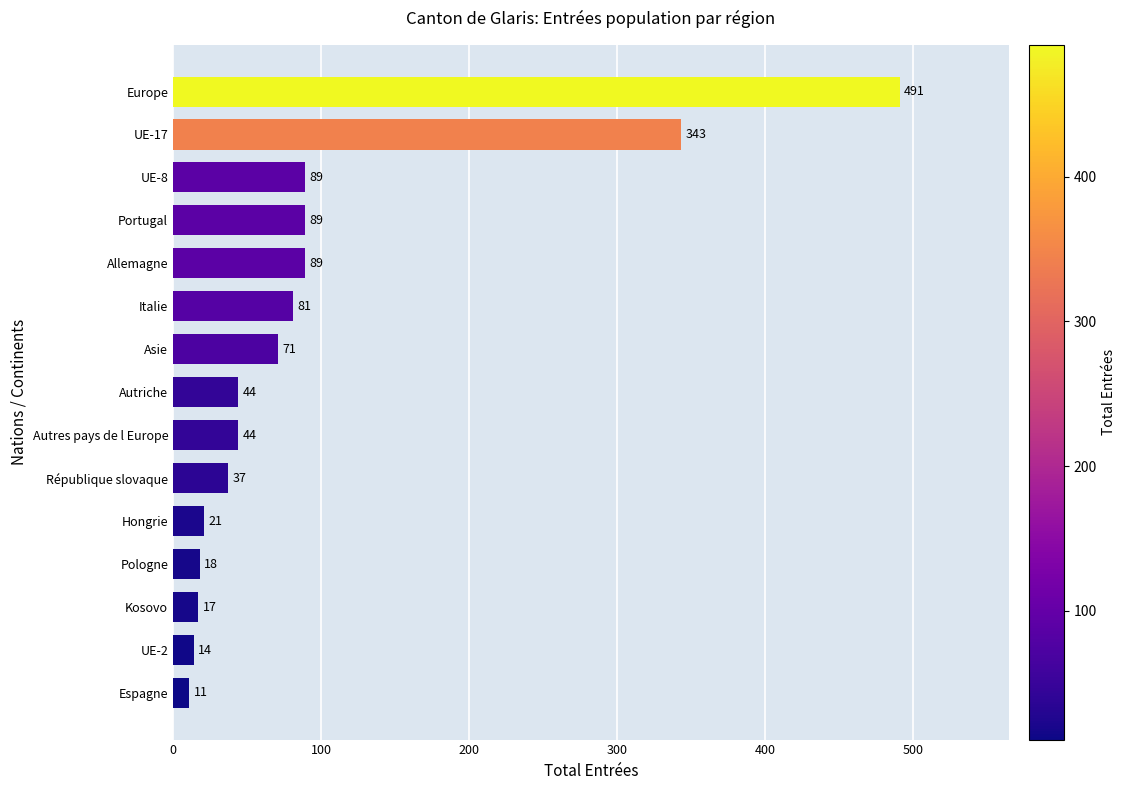

How many bars are there in total?

15